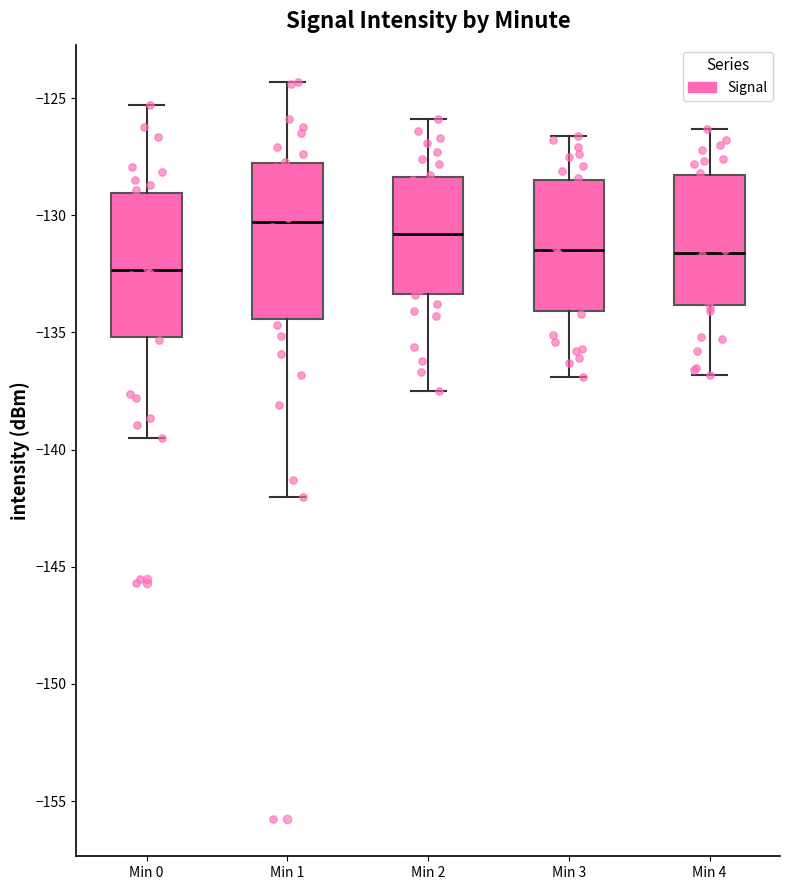

Which box's median line is the highest?

Min 1